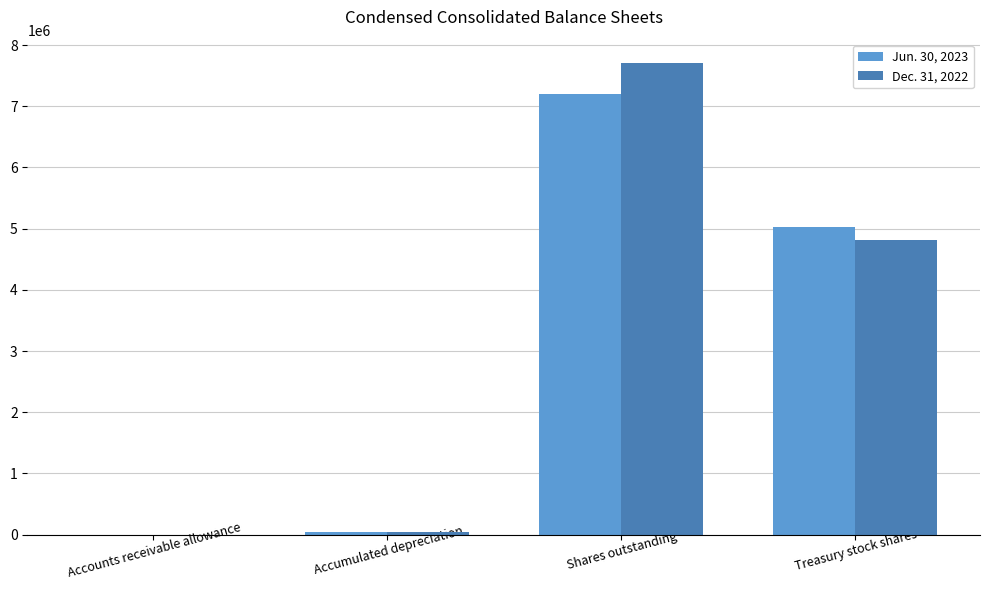

Reading left to right, transcribe all the data shown in this chart.

Jun. 30, 2023: 215	37394	7201071	5020413
Dec. 31, 2022: 163	44013	7702614	4818870